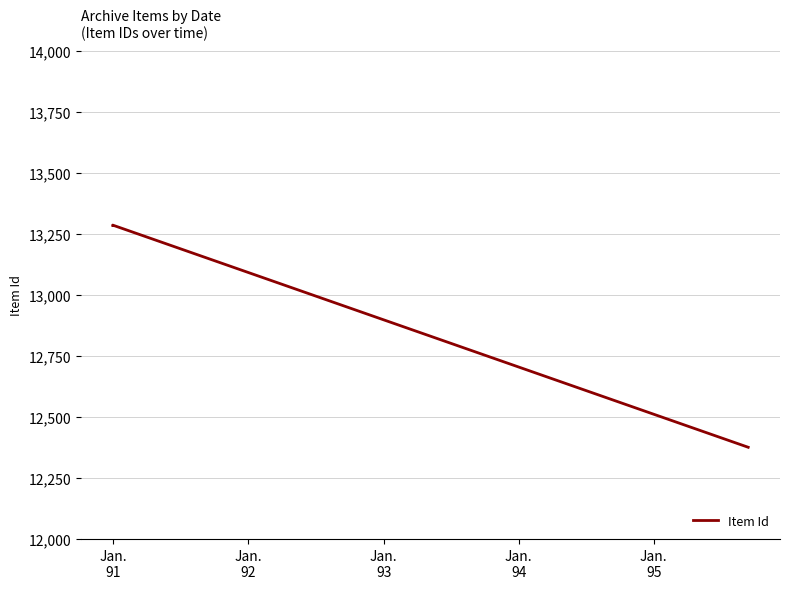

What is the value of the 2nd point from the left?

13286